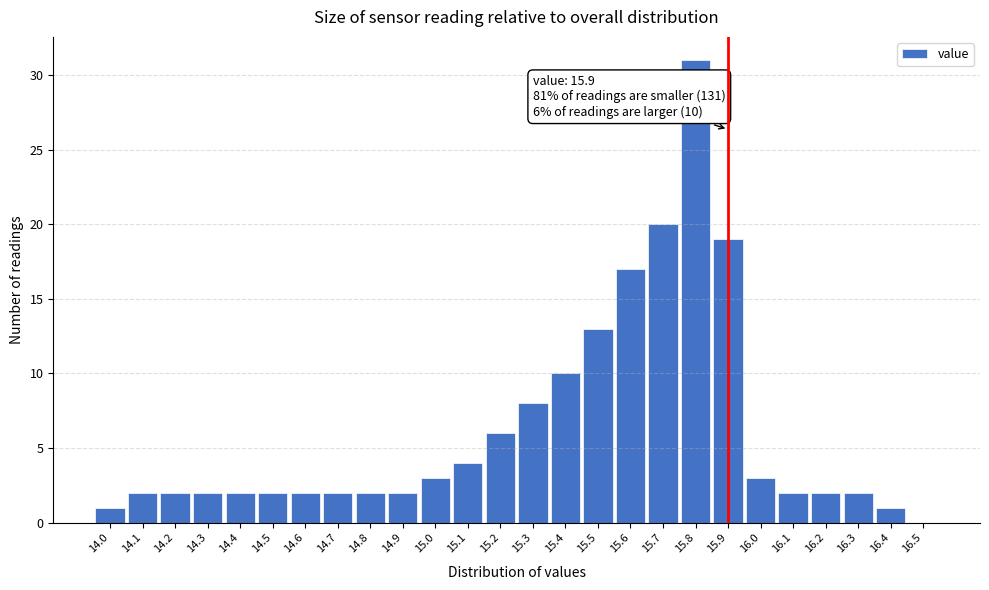

Over which range of the x-axis is the bar tallest?

15.75 to 15.85